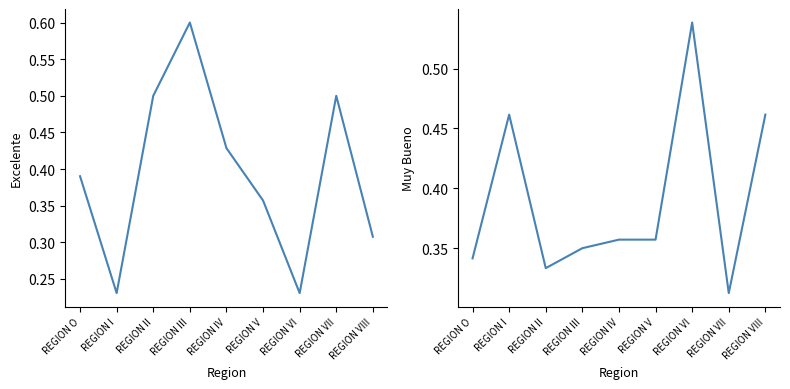

How many data points does each series have?

9